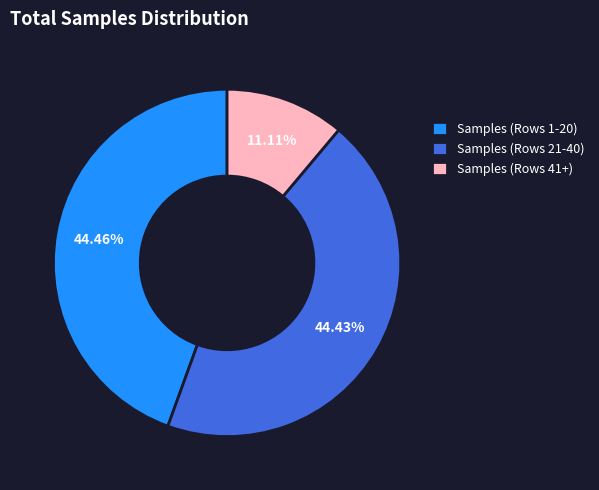

How many segments does this pie chart have?

3